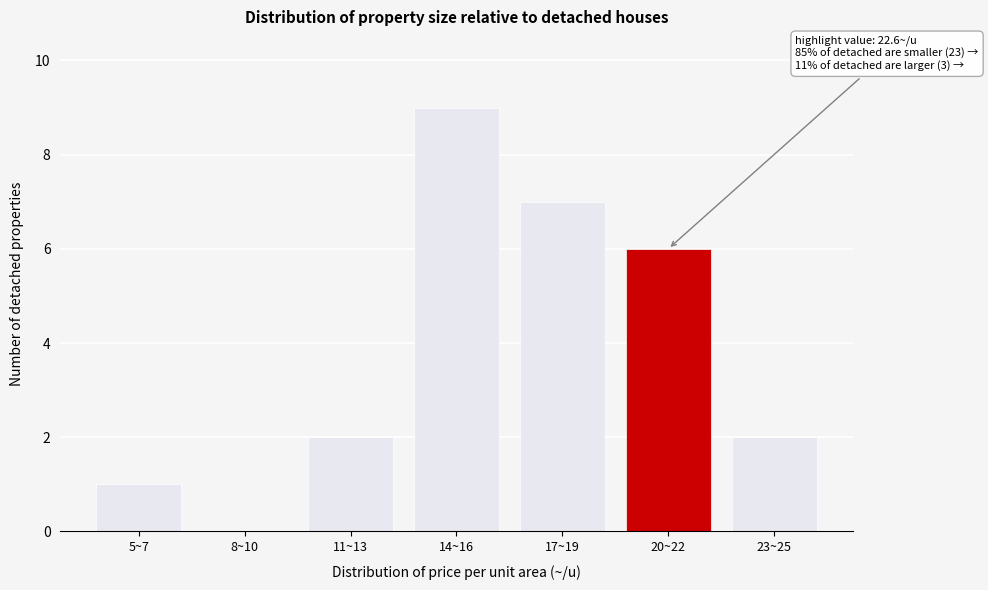

Reading right to left, list all the values displayed in this chart.

23~25=2	20~22=6	17~19=7	14~16=9	11~13=2	8~10=0	5~7=1